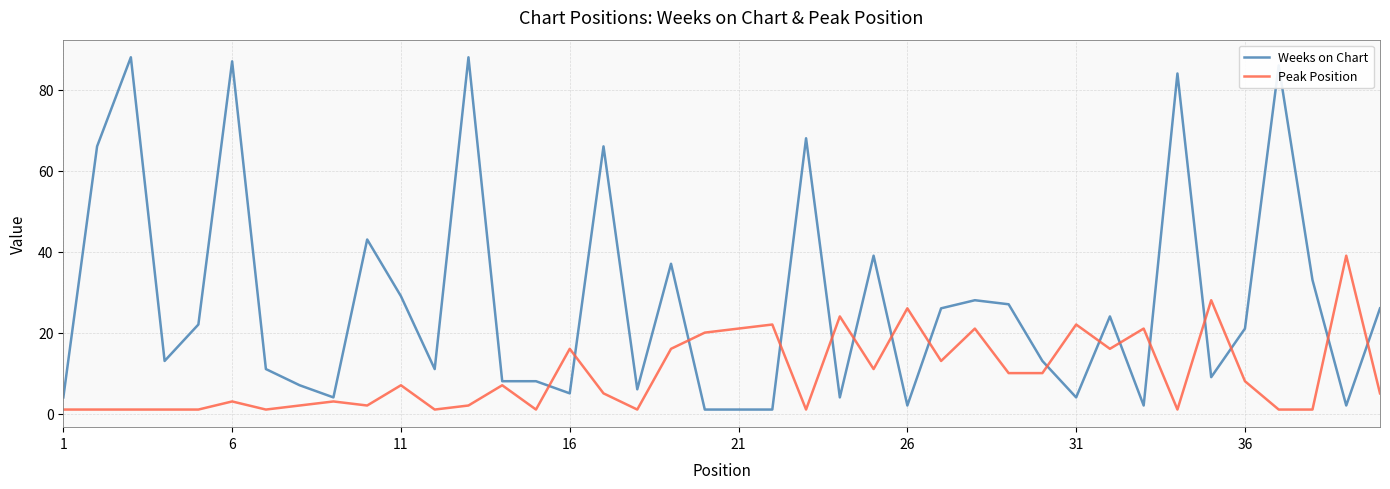

Rank the series by their average value, from highest to lowest.

Weeks on Chart, Peak Position